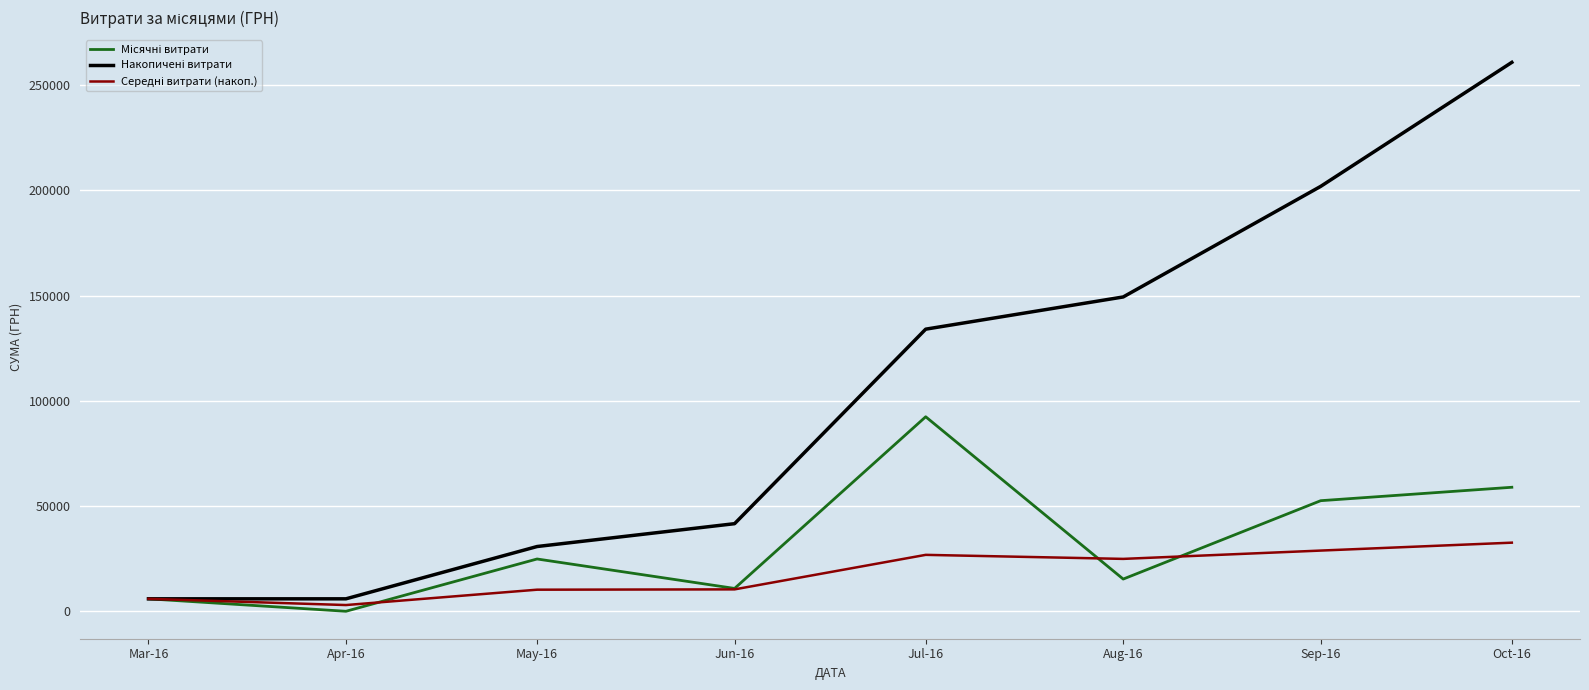

Which category has the lowest value across all series?

Apr-16